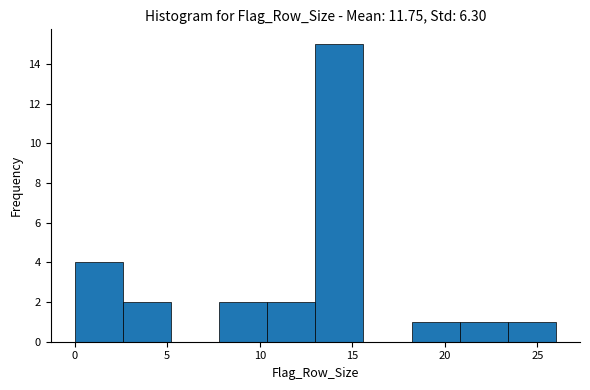

What is the height of the bar covering 0.0 to 2.6 on the x-axis? Neither the bar edges nor the heights are printed on the chart, so give them approximately, as read against the axes.

4